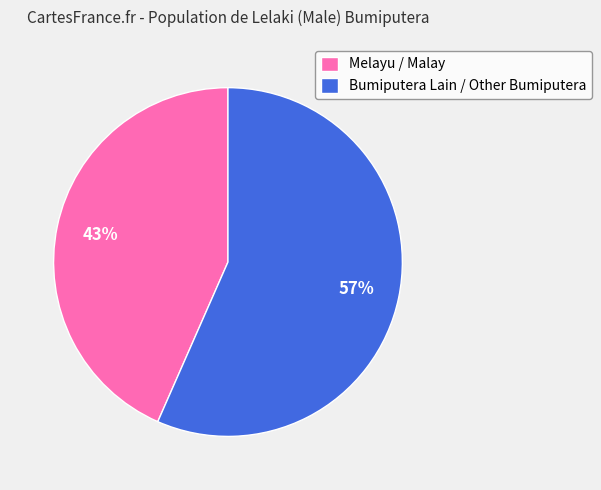

Is the sum of Bumiputera Lain / Other Bumiputera and Melayu / Malay greater than half?

Yes